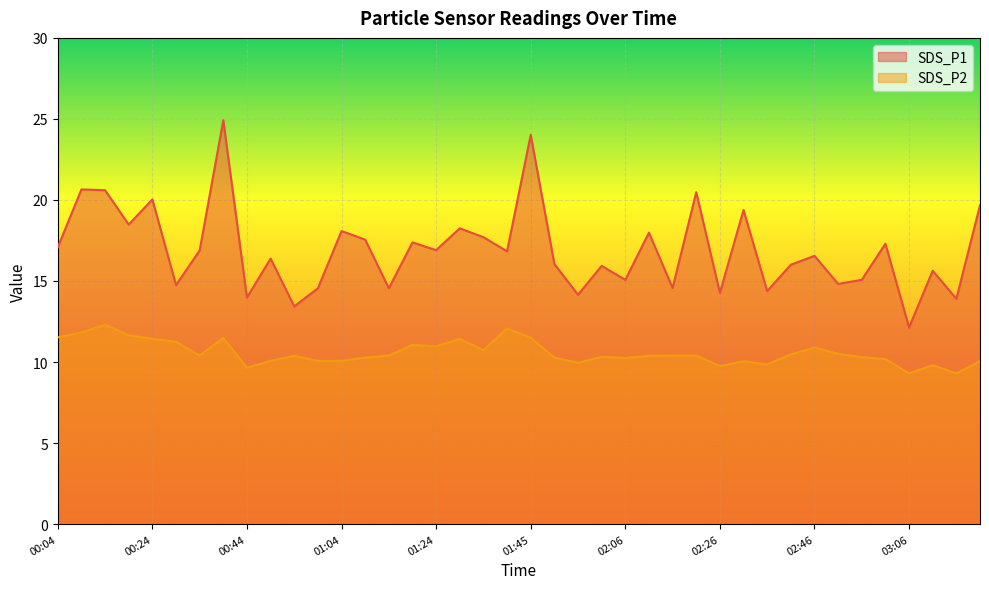

Which series has the largest total across all categories?

SDS_P1